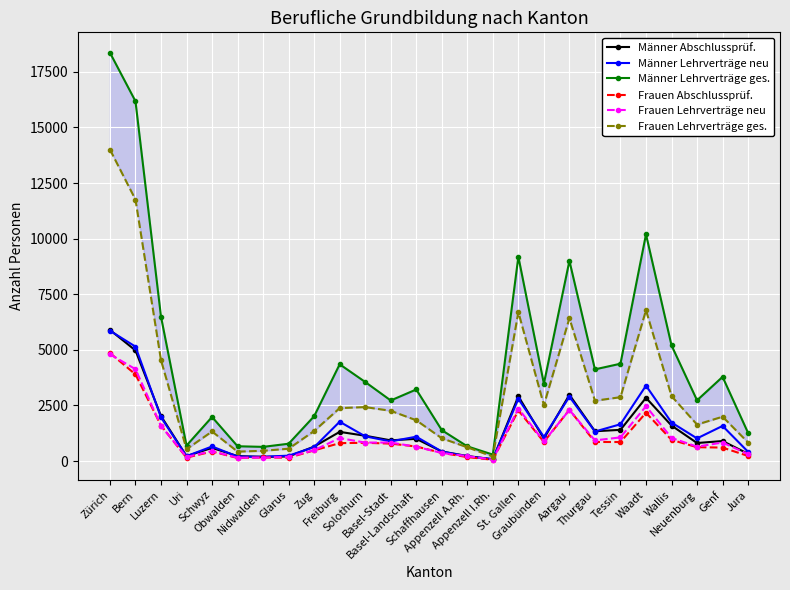

What is the label of the 15th point from the right?

Basel-Stadt